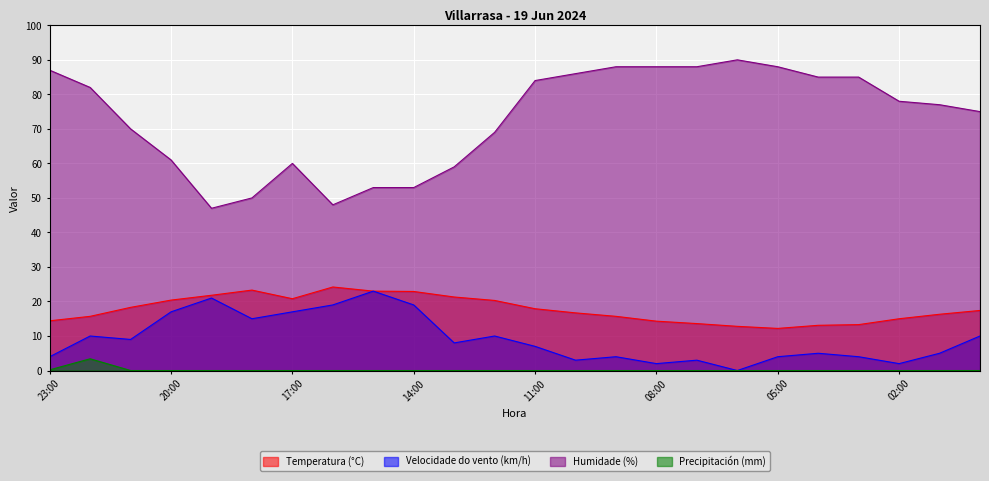

Reading left to right, list all the values displayed in this chart.

Temperatura (°C): 14.4	15.7	18.3	20.4	21.8	23.3	20.8	24.2	23.0	22.9	21.3	20.3	17.9	16.7	15.7	14.3	13.6	12.8	12.2	13.1	13.3	15.0	16.3	17.4
Velocidade do vento (km/h): 4.0	10.0	9.0	17.0	21.0	15.0	17.0	19.0	23.0	19.0	8.0	10.0	7.0	3.0	4.0	2.0	3.0	0.0	4.0	5.0	4.0	2.0	5.0	10.0
Humidade (%): 87.0	82.0	70.0	61.0	47.0	50.0	60.0	48.0	53.0	53.0	59.0	69.0	84.0	86.0	88.0	88.0	88.0	90.0	88.0	85.0	85.0	78.0	77.0	75.0
Precipitación (mm): 0.2	3.4	0.0	0.0	0.0	0.0	0.0	0.0	0.0	0.0	0.0	0.0	0.0	0.0	0.0	0.0	0.0	0.0	0.0	0.0	0.0	0.0	0.0	0.0